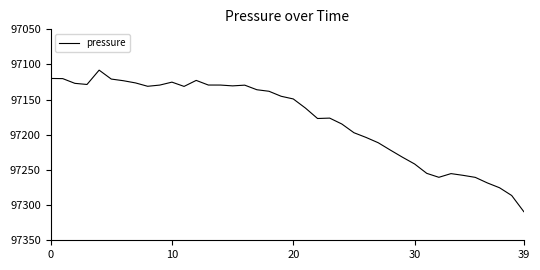

What is the difference between the maximum and minimum values?

201.3